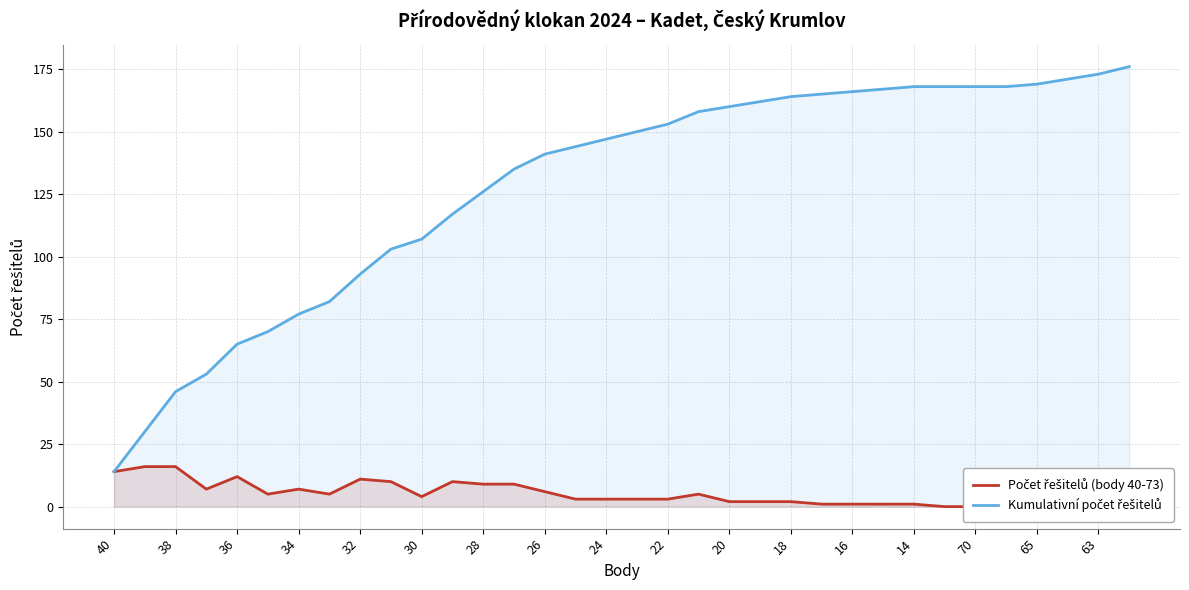

At which label is Počet řešitelů (body 40-73) closest to 8?

34